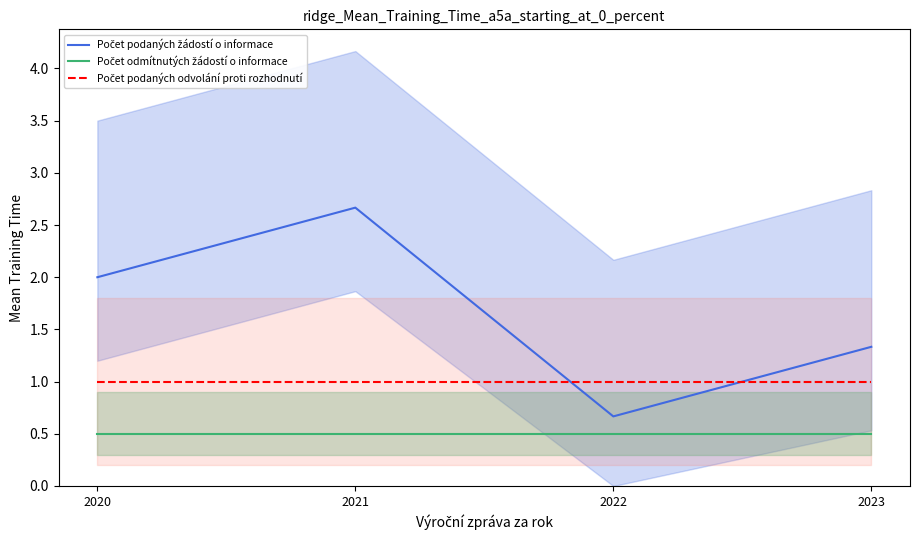

How many interior local valleys does the Počet podaných žádostí o informace series have?

1